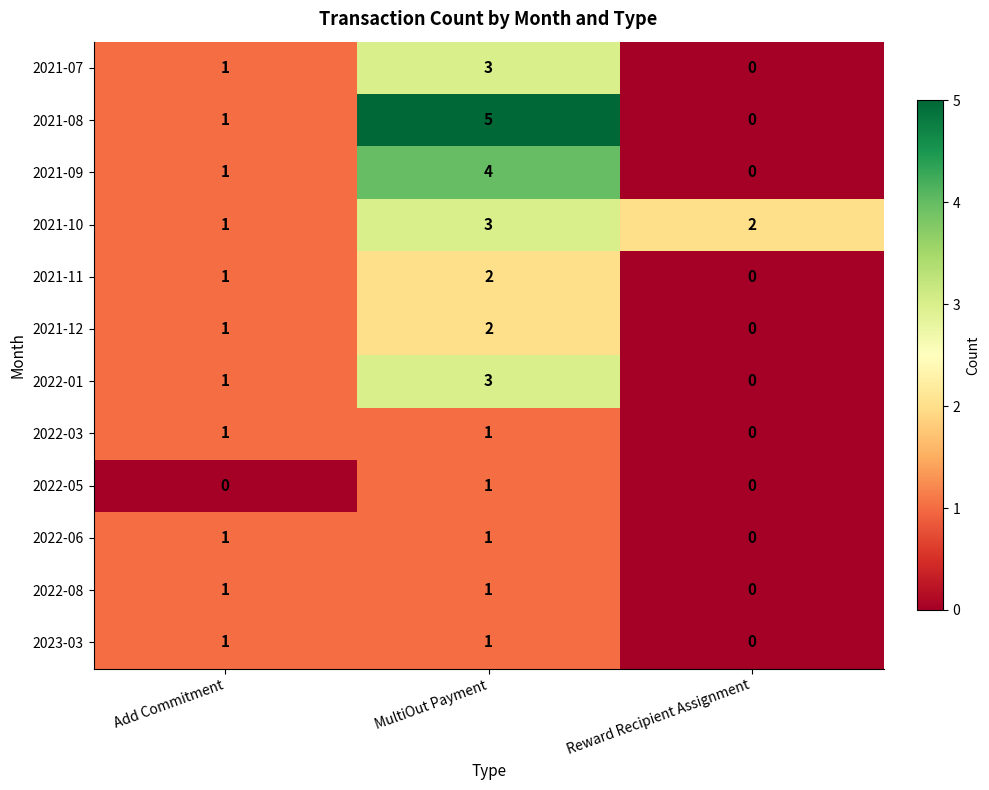

What is the sum of all 2021-10 values?

6